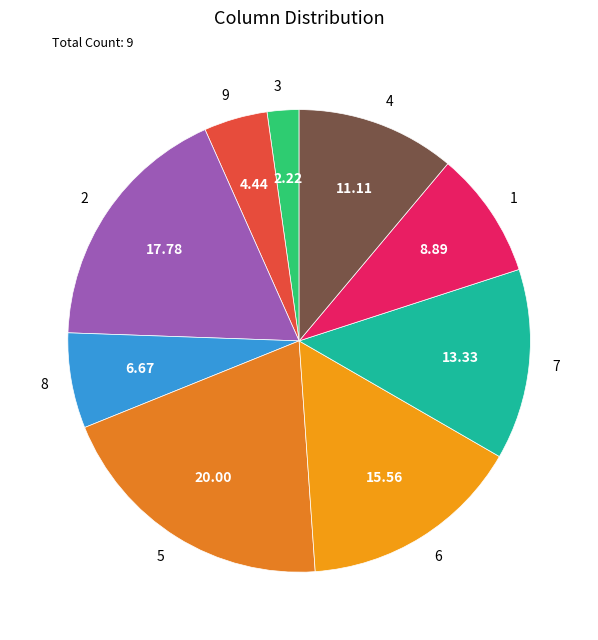

Rank the categories by value from highest to lowest.

5, 2, 6, 7, 4, 1, 8, 9, 3